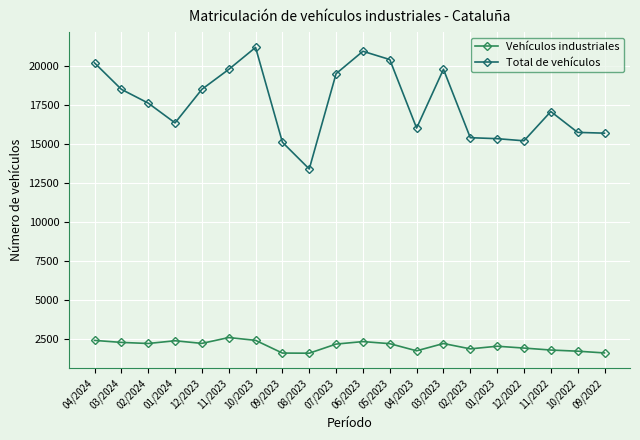

At 12/2023, list the series in order from largest to smallest.

Total de vehículos, Vehículos industriales